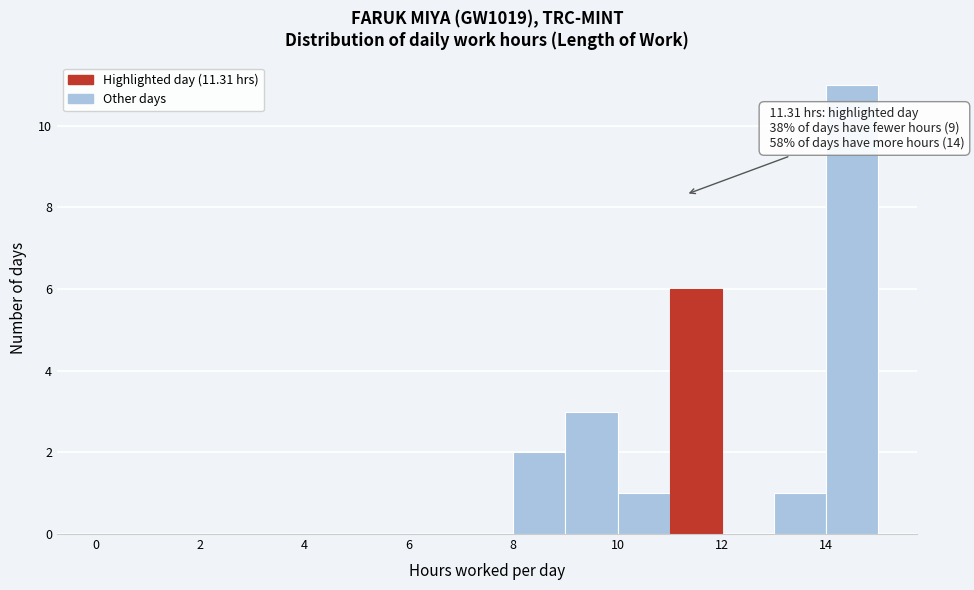

Which range on the x-axis has the tallest bar?

14 to 15